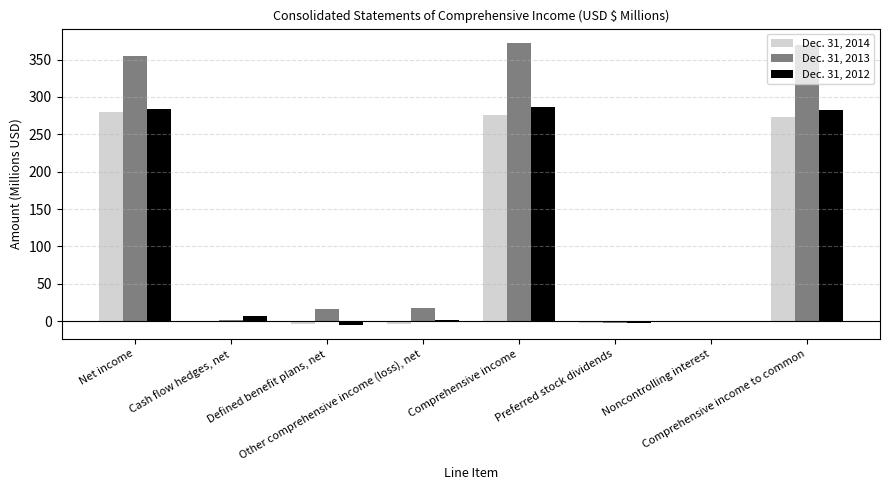

What is the sum of all Dec. 31, 2013 values?

1129.2